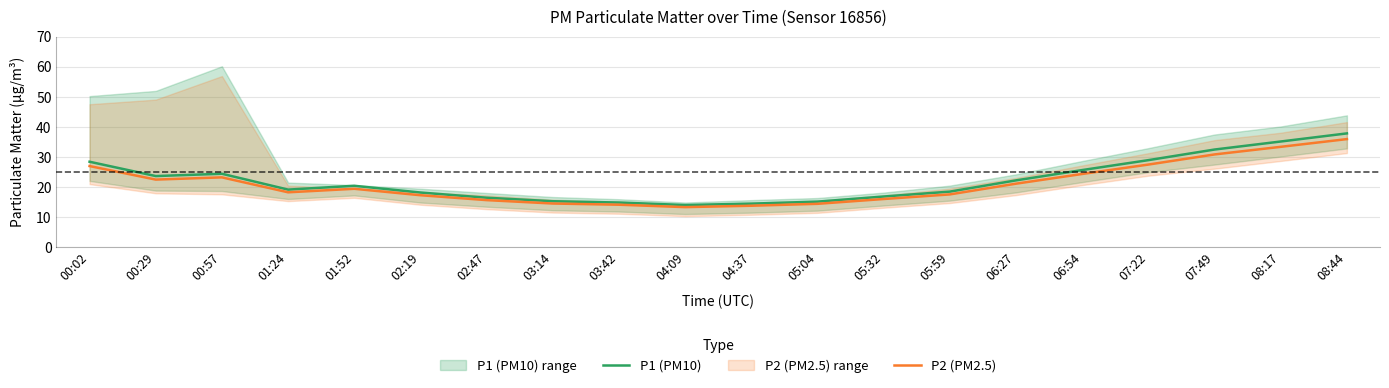

Reading right to left, what are all the values shown in this chart?

P1 (PM10): 37.8	35.1	32.4	28.9	25.6	22.2	18.4	16.8	15.1	14.4	14.0	14.8	15.2	16.4	18.1	20.4	19.1	24.4	23.6	28.4
P2 (PM2.5): 35.9	33.3	30.8	27.4	24.3	21.1	17.5	16.0	14.4	13.7	13.3	14.1	14.5	15.6	17.2	19.4	18.2	23.2	22.4	26.9